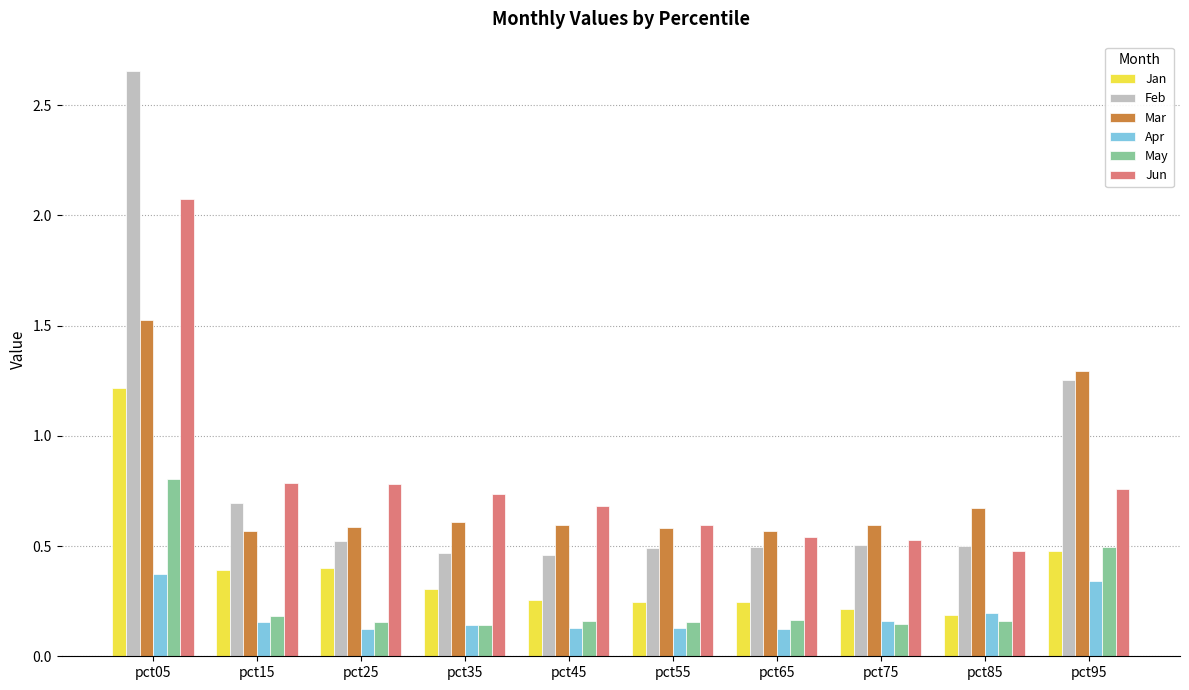

What is the sum of all Jun values?

8.0